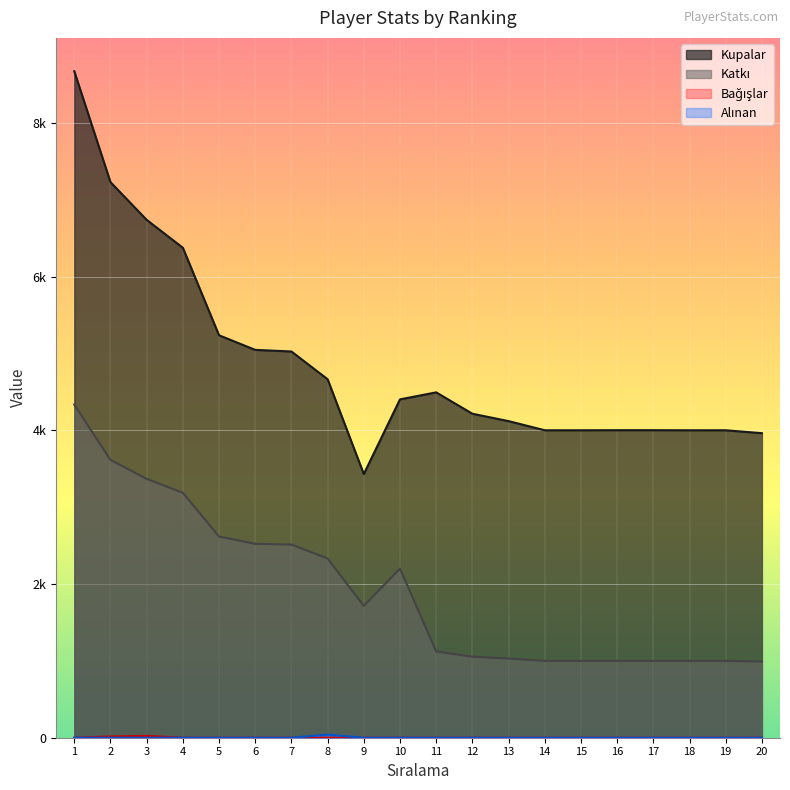

What is the total value across all series at 10?

6604